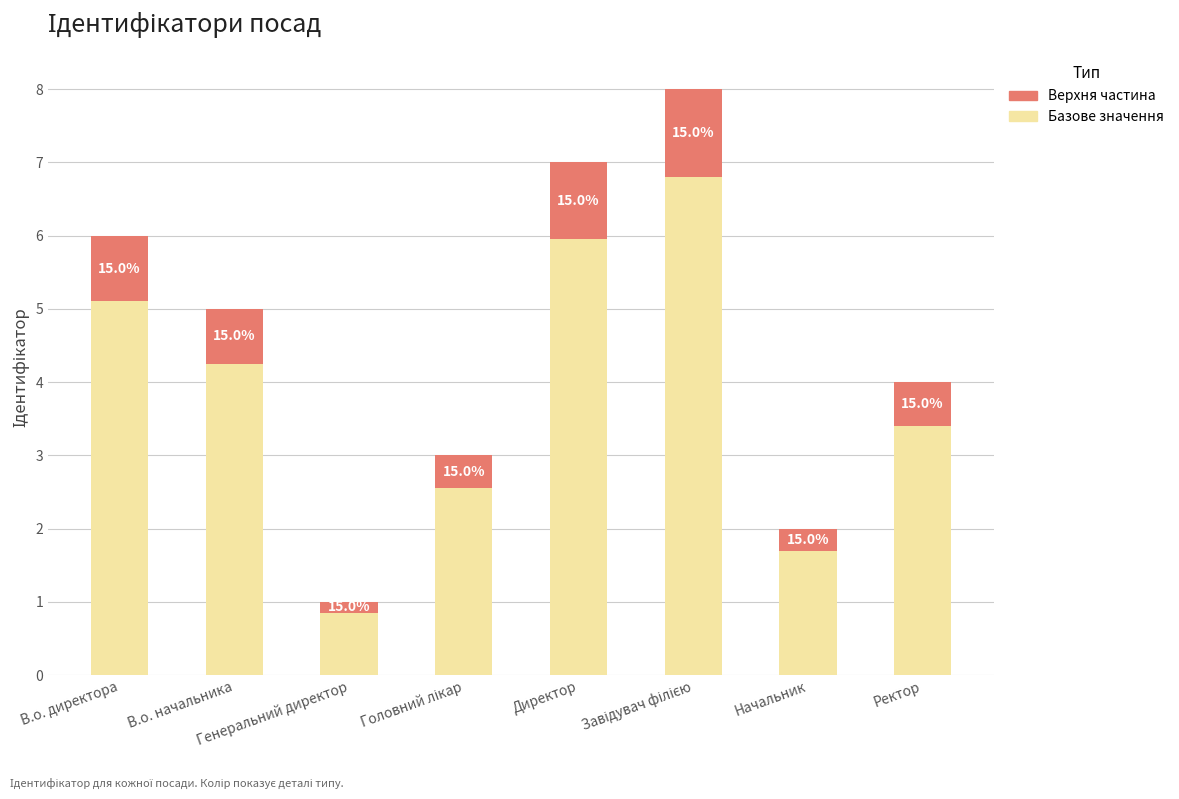

At which label does Верхня частина reach its peak?

Завідувач філією